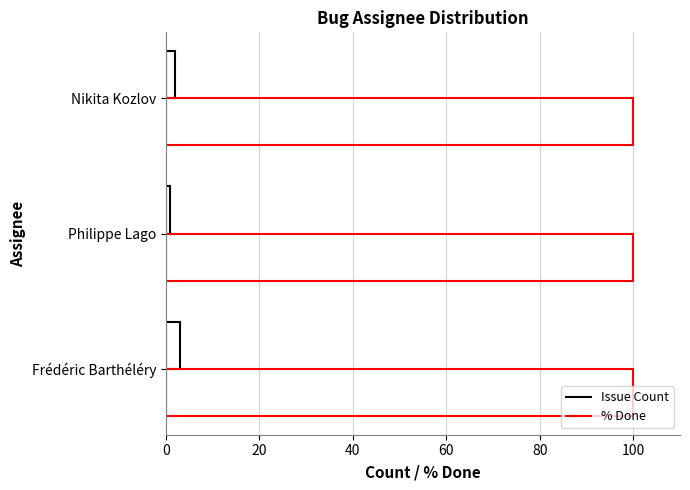

How many categories are shown in the chart?

3